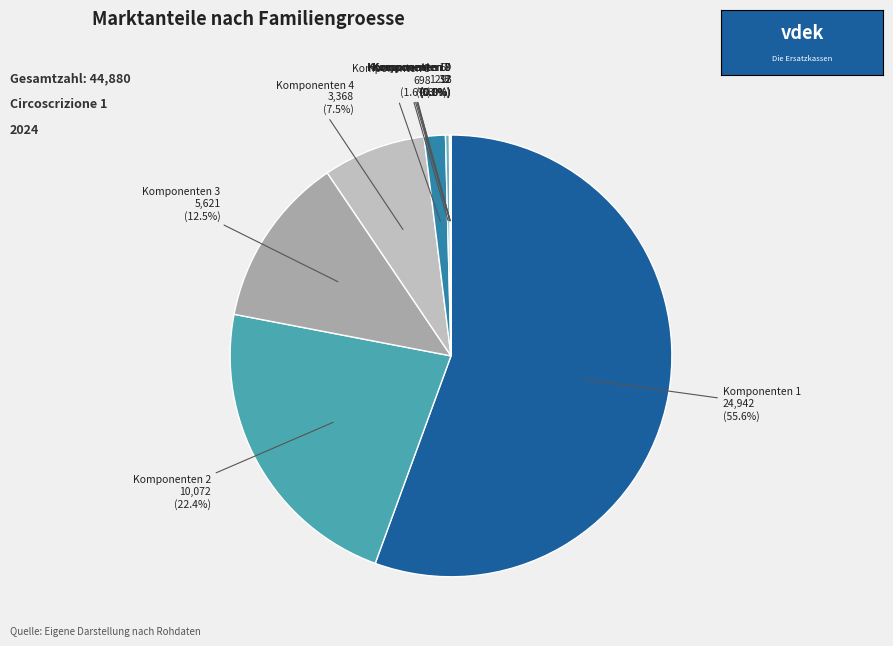

Rank the categories by value from lowest to highest.

9, 10, 8, 7, 6, 5, 4, 3, 2, 1